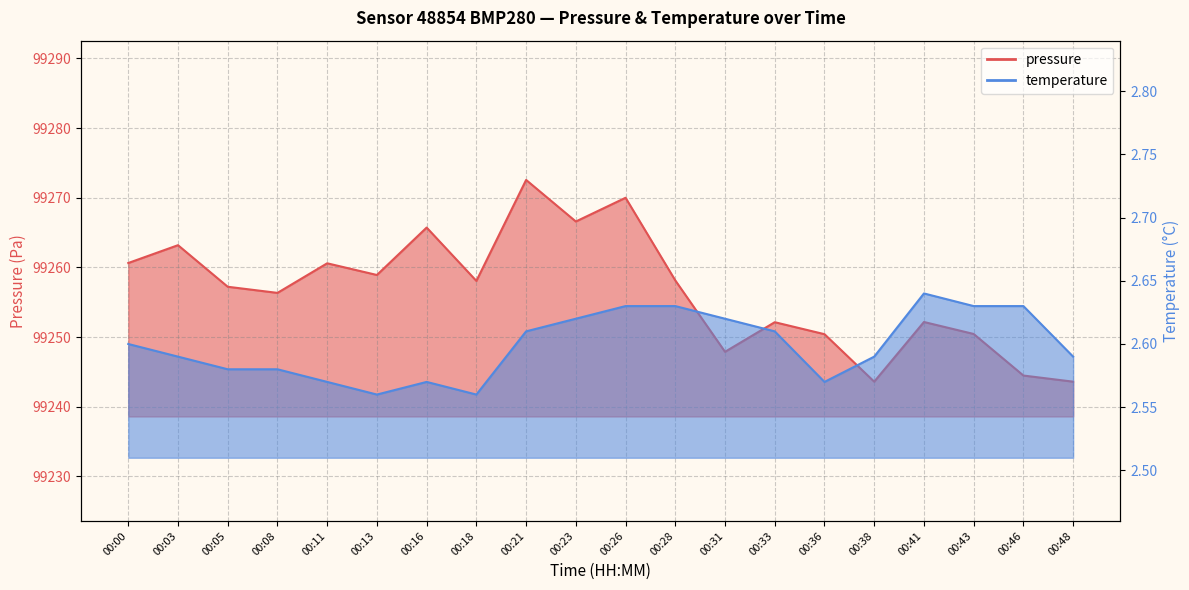

True or false: temperature and pressure cross at least once.

False